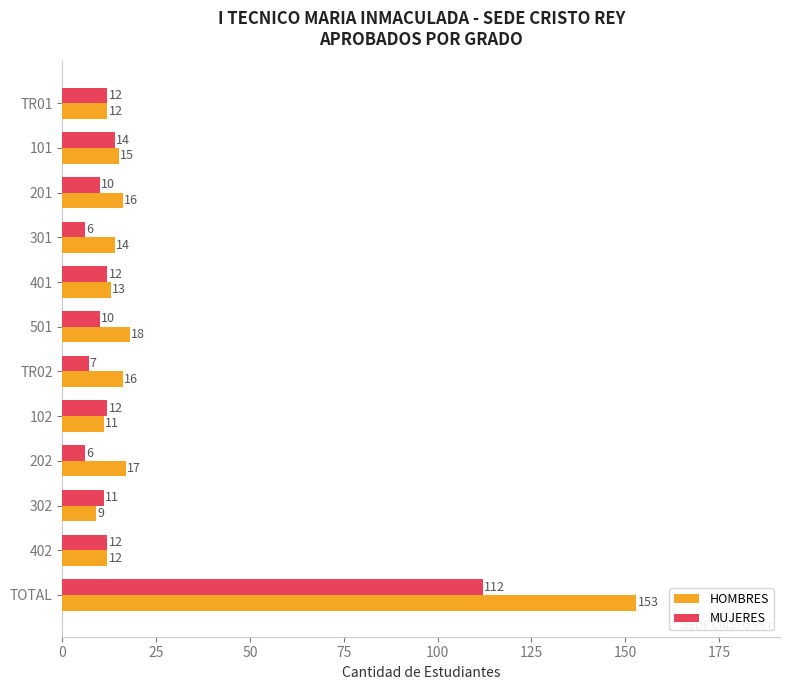

What is the sum of the MUJERES values at 302 and 101?

25